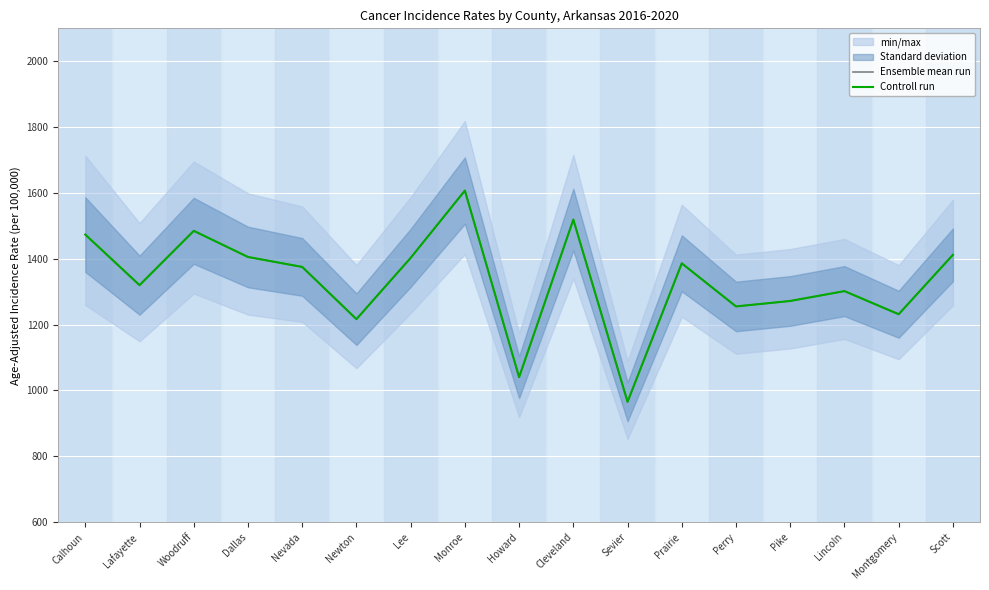

Reading right to left, what are all the values shown in this chart?

Ensemble mean run: Scott=1411.9	Montgomery=1231.5	Lincoln=1301.7	Pike=1271.8	Perry=1255.2	Prairie=1386.1	Sevier=965.4	Cleveland=1519.0	Howard=1040.3	Monroe=1607.1	Lee=1402.7	Newton=1216.5	Nevada=1375.2	Dallas=1405.4	Woodruff=1484.8	Lafayette=1319.8	Calhoun=1473.4
Controll run: Scott=1411.9	Montgomery=1231.5	Lincoln=1301.7	Pike=1271.8	Perry=1255.2	Prairie=1386.1	Sevier=965.4	Cleveland=1519.0	Howard=1040.3	Monroe=1607.1	Lee=1402.7	Newton=1216.5	Nevada=1375.2	Dallas=1405.4	Woodruff=1484.8	Lafayette=1319.8	Calhoun=1473.4